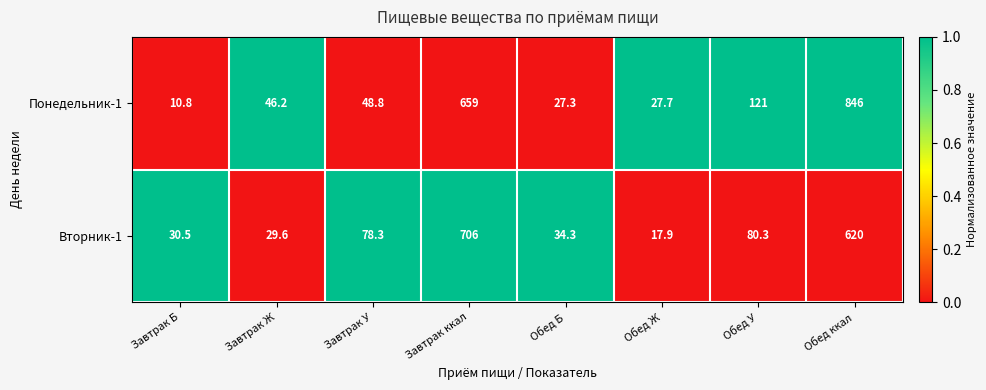

Which label corresponds to the largest value in the chart?

Обед ккал